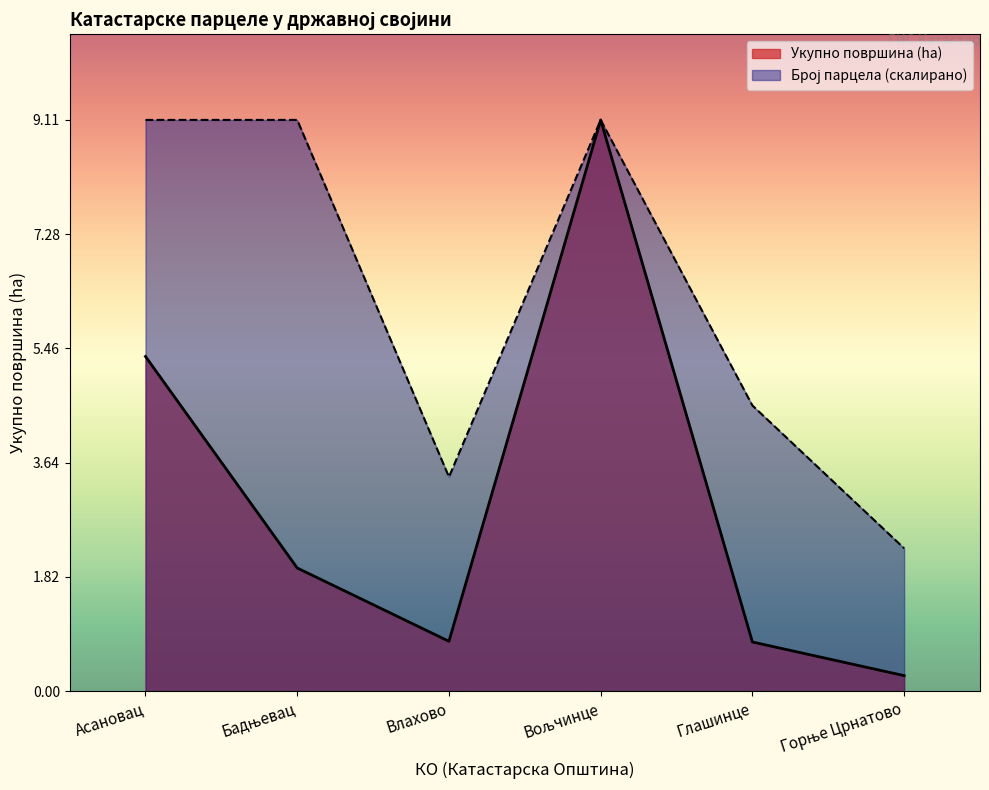

What are all the series names shown in the legend?

Укупно површина (ha), Број парцела